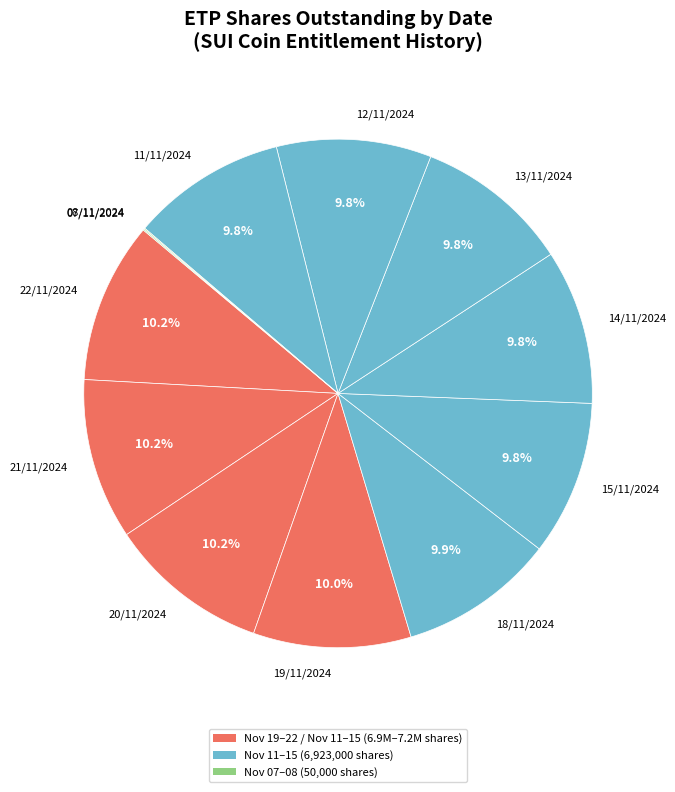

To the nearest percent, what is the difference between the largest and smallest slice percentages?

10%